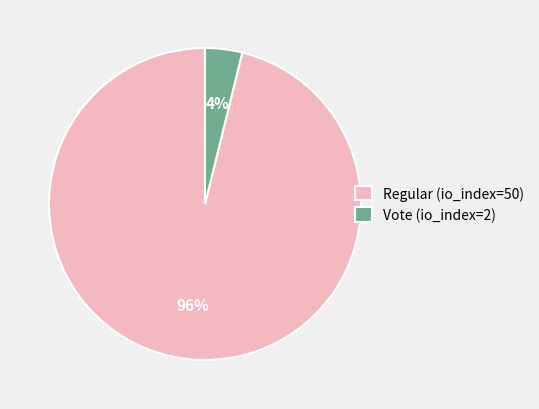

To the nearest percent, what is the average slice percentage?

50%